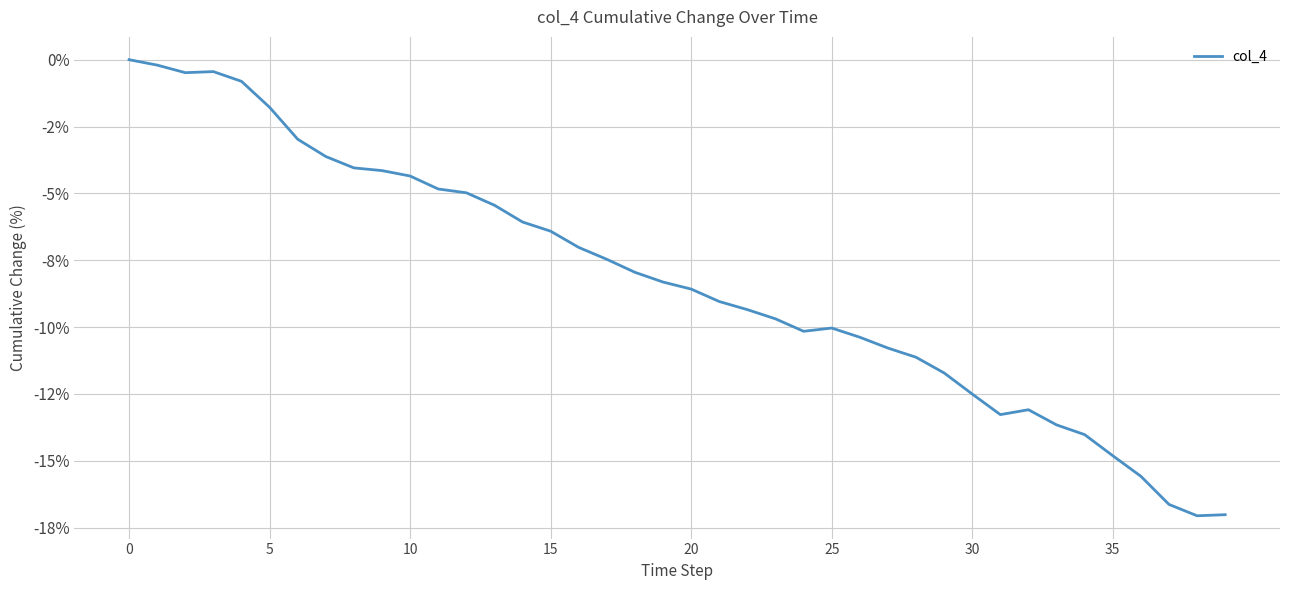

Is this an area chart (filled region under the line)?

No